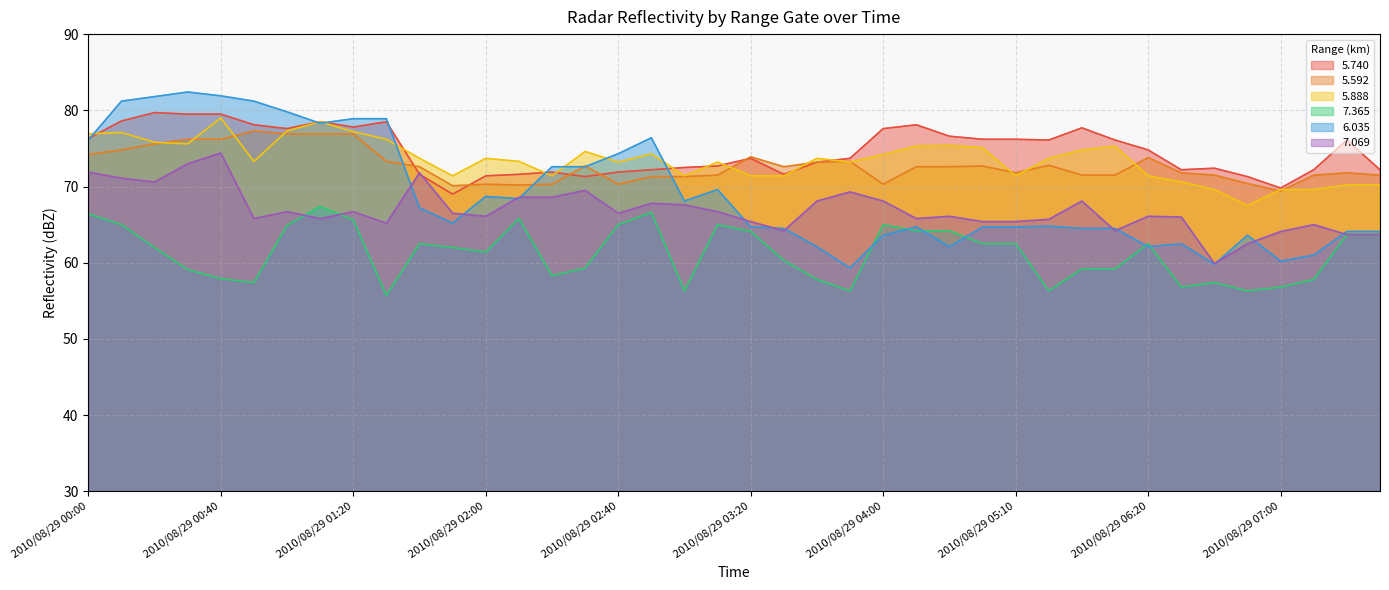

What is the spread (max minus min) of values at 2010/08/29 02:40?

9.3